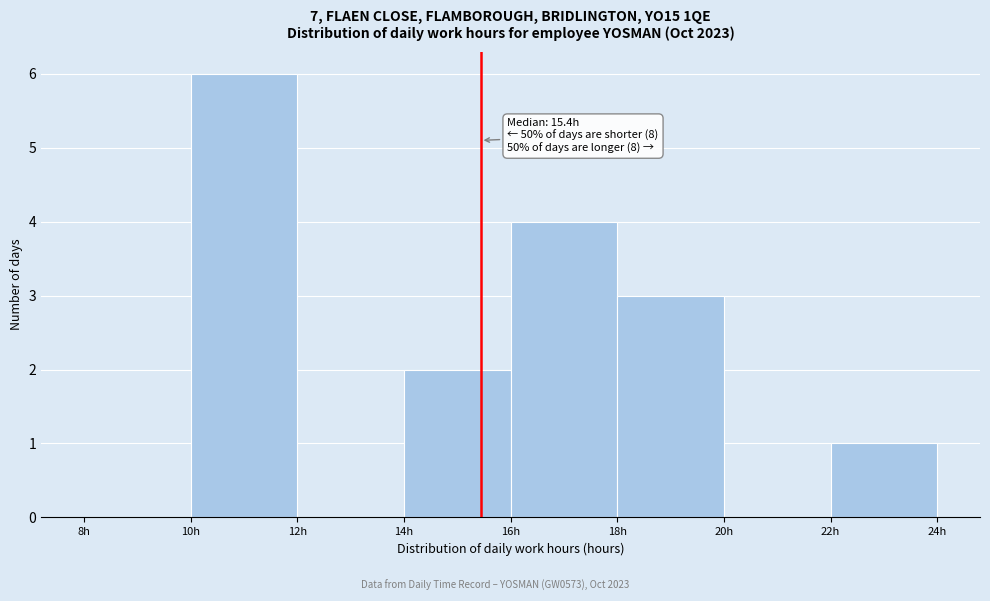

Which range on the x-axis has the tallest bar?

10 to 12